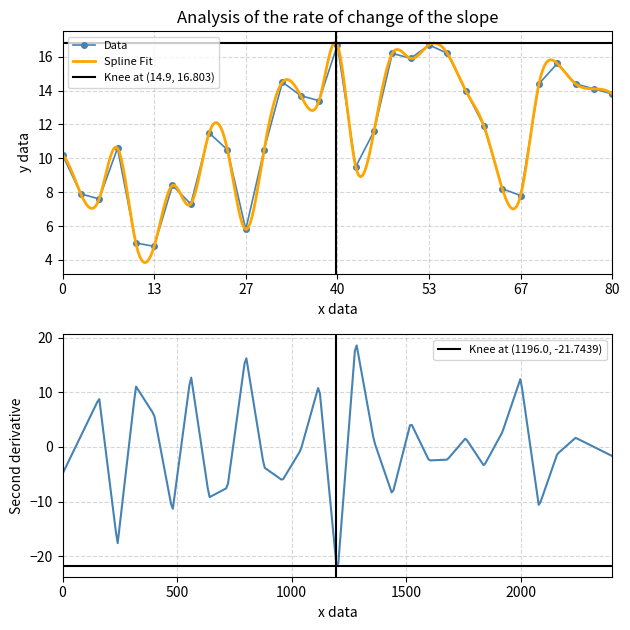

How many interior local peaks does the Data series have?

8